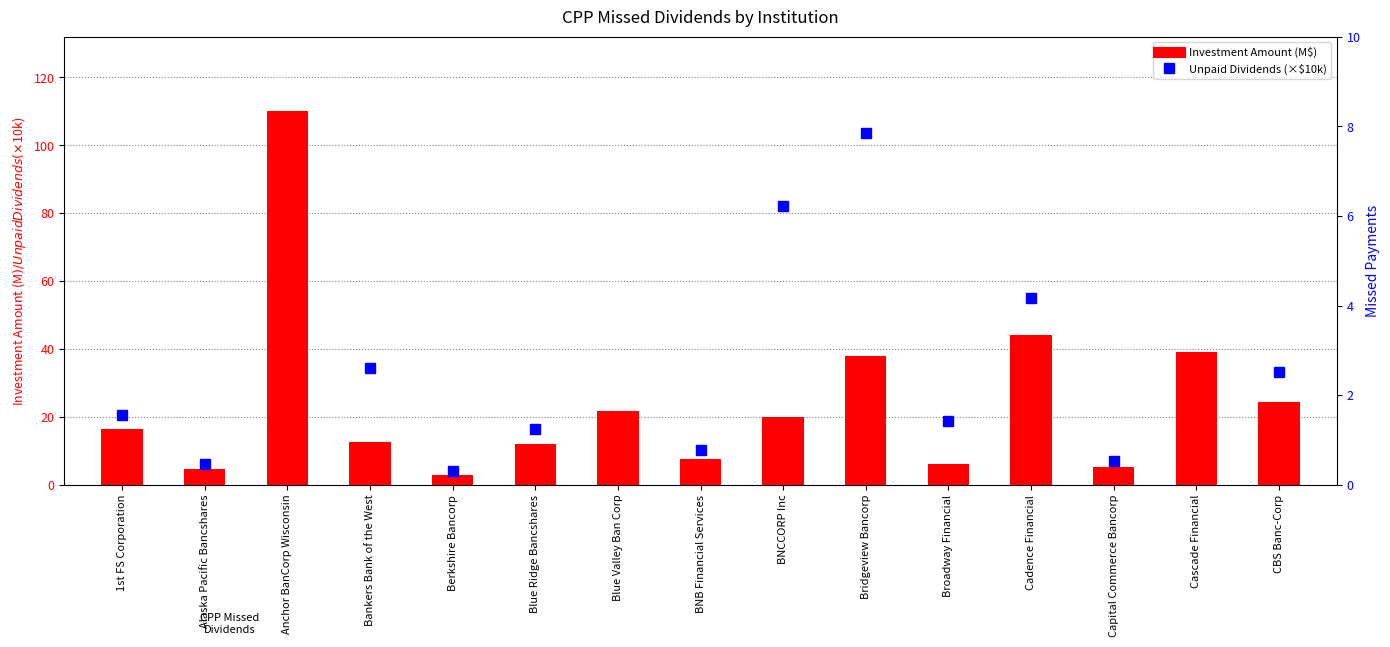

What is the approximate value of Unpaid Dividends (×$10k) at BNCCORP Inc?

82.1